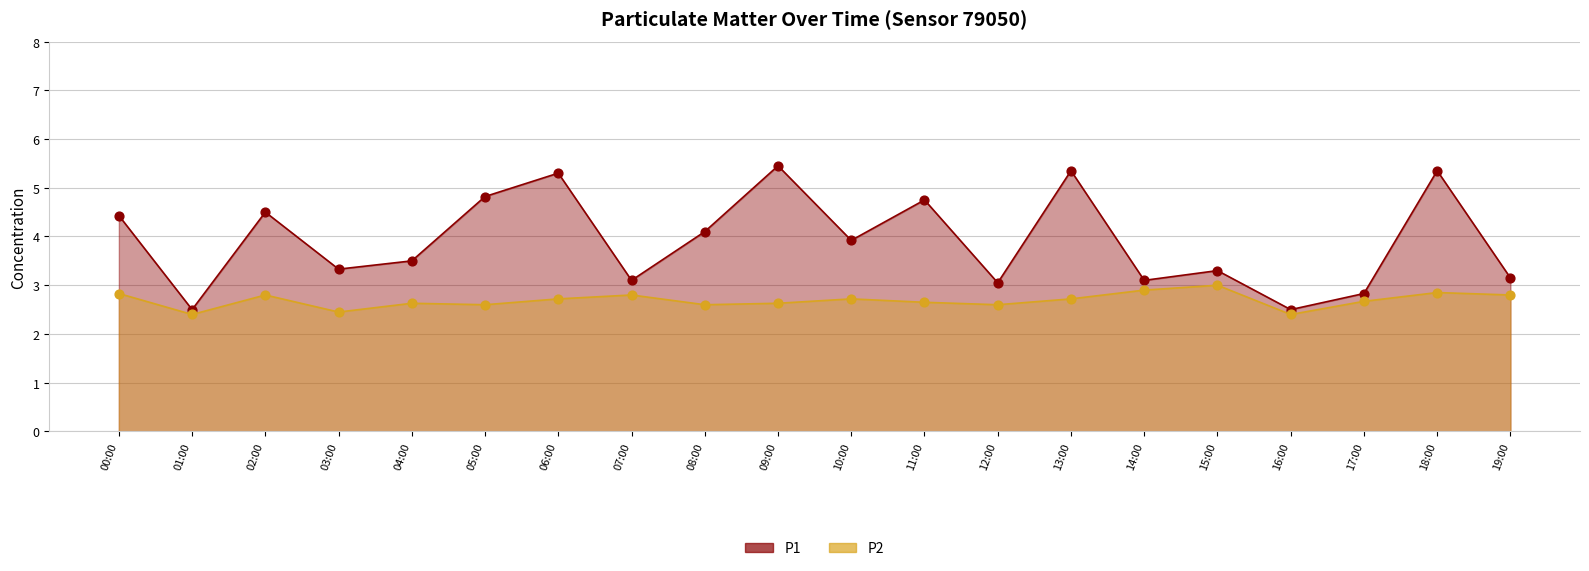

Is the value of P2 at 03:00 greater than the value of P1 at 06:00?

No